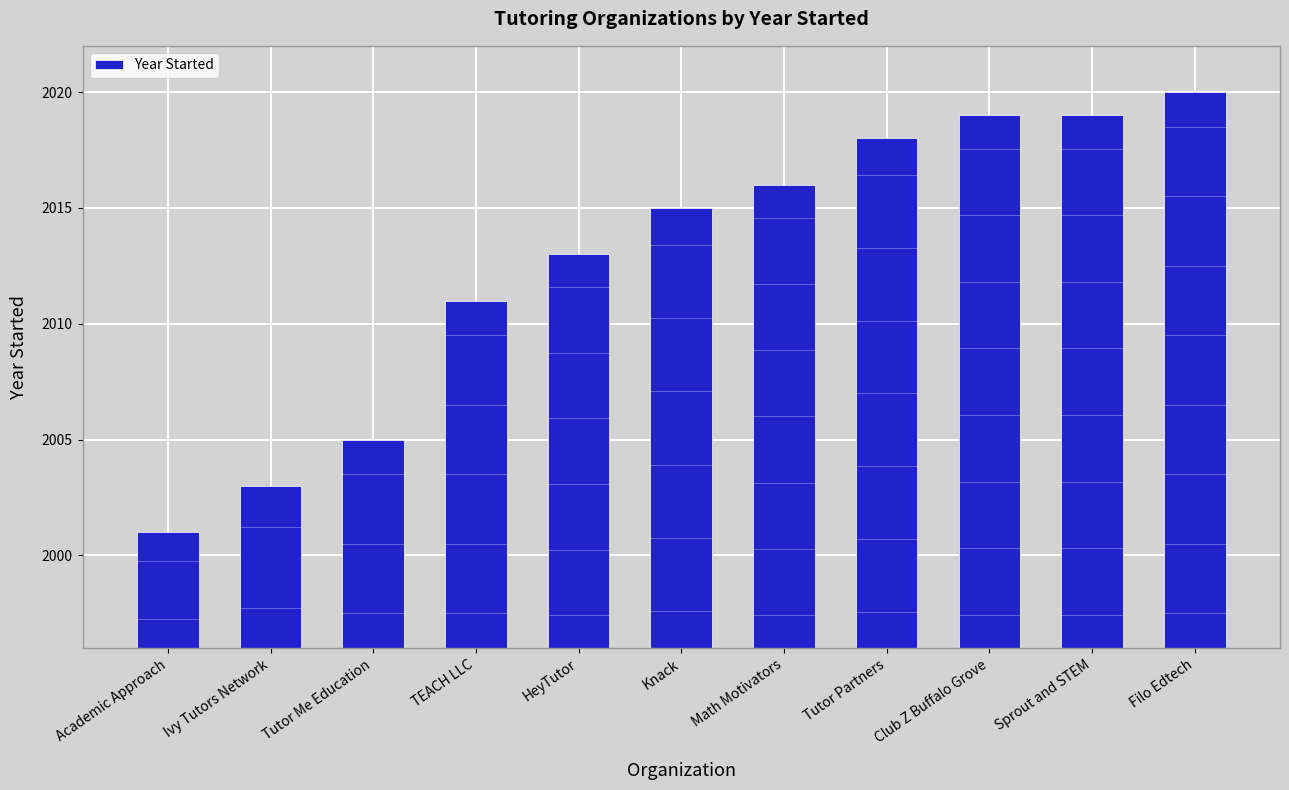

Is it true that the value at Knack is 3418?

False